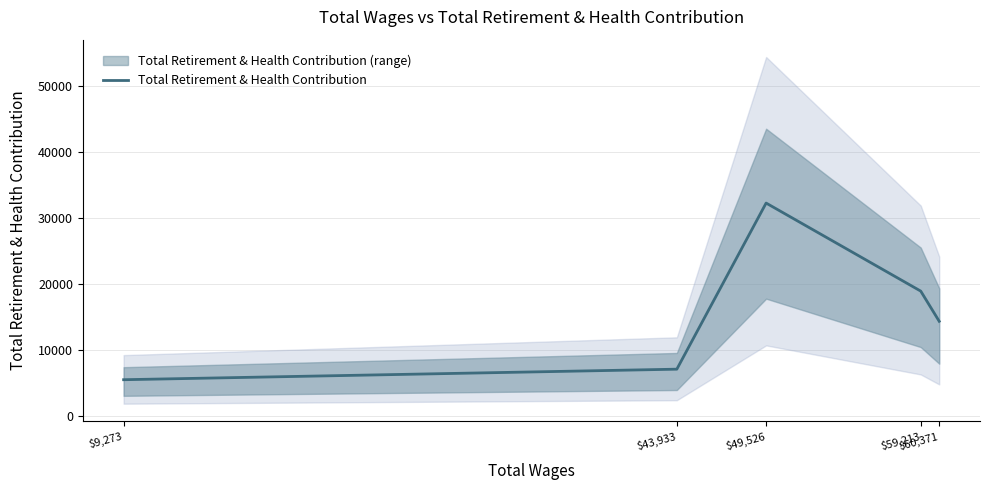

List the labels in order of value, smallest first.

$9,273, $43,933, $60,371, $59,213, $49,526